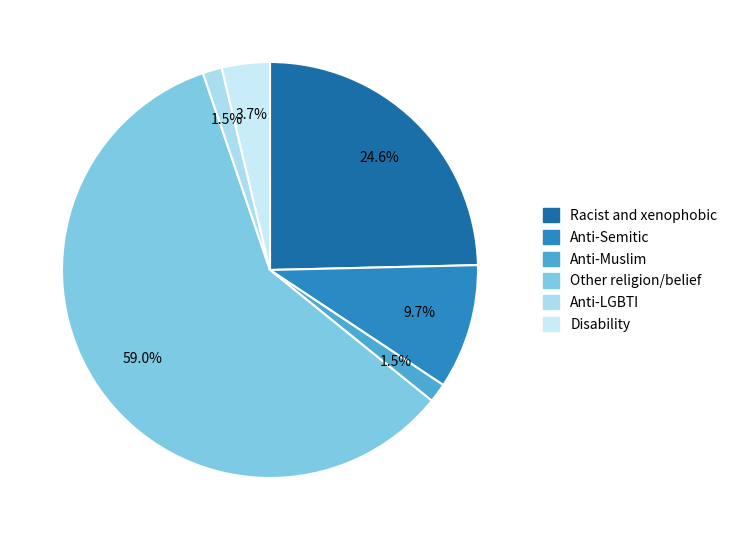

Does Anti-Semitic represent more than half of the total?

No